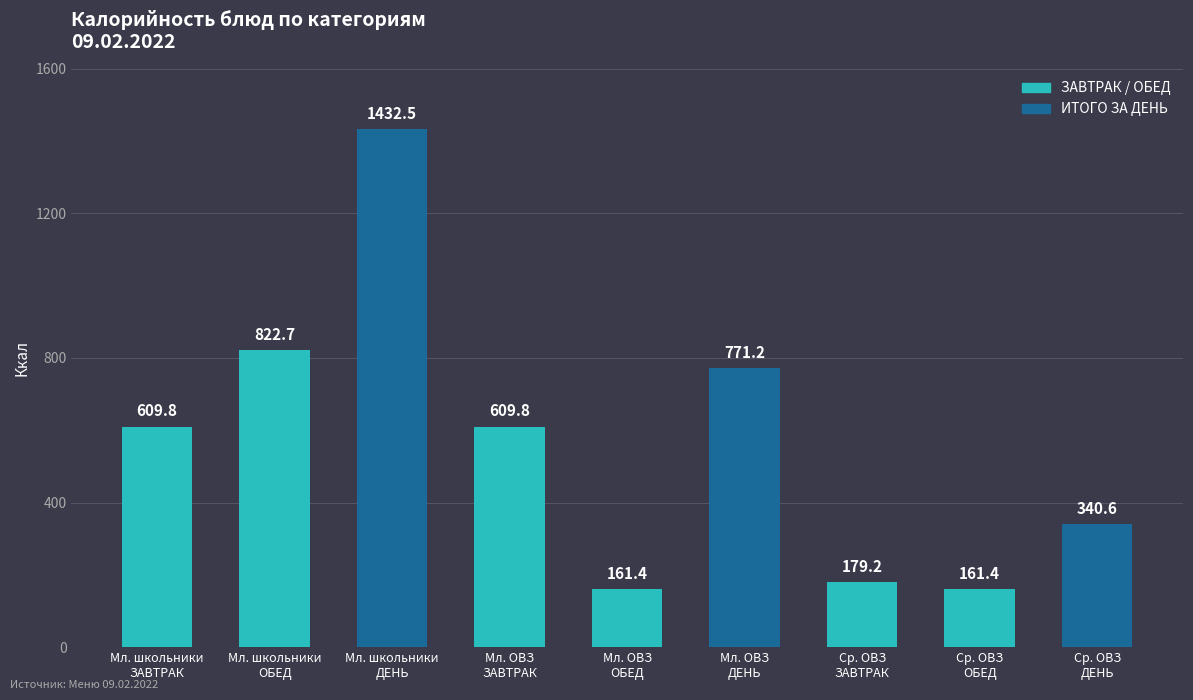

Reading right to left, what are all the values shown in this chart?

Ср. ОВЗ
ДЕНЬ=340.6	Ср. ОВЗ
ОБЕД=161.4	Ср. ОВЗ
ЗАВТРАК=179.2	Мл. ОВЗ
ДЕНЬ=771.2	Мл. ОВЗ
ОБЕД=161.4	Мл. ОВЗ
ЗАВТРАК=609.8	Мл. школьники
ДЕНЬ=1432.5	Мл. школьники
ОБЕД=822.7	Мл. школьники
ЗАВТРАК=609.8